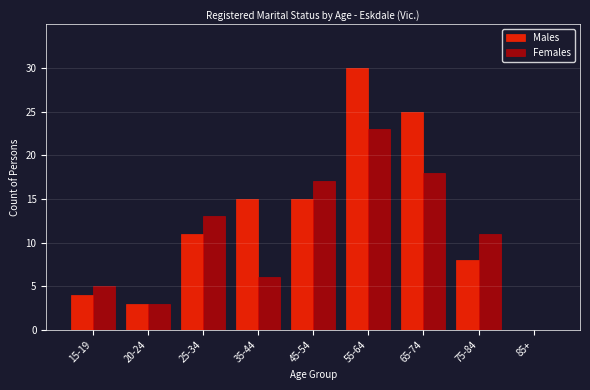

Reading left to right, transcribe all the data shown in this chart.

Males: 15-19=4	20-24=3	25-34=11	35-44=15	45-54=15	55-64=30	65-74=25	75-84=8	85+=0
Females: 15-19=5	20-24=3	25-34=13	35-44=6	45-54=17	55-64=23	65-74=18	75-84=11	85+=0